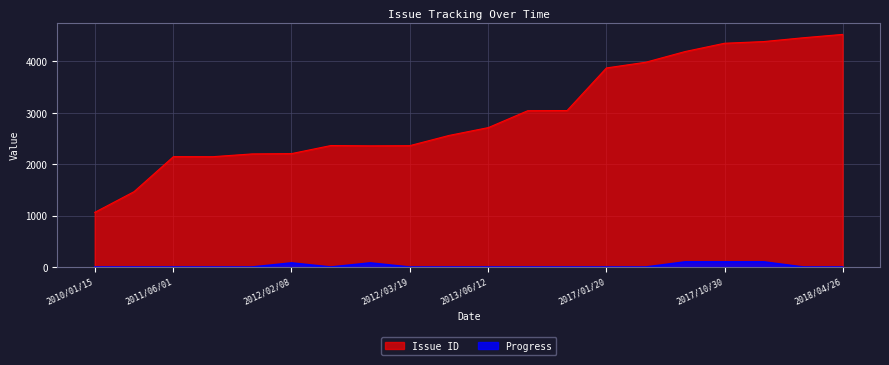

At which label is Issue ID closest to 2793?

2013/06/12